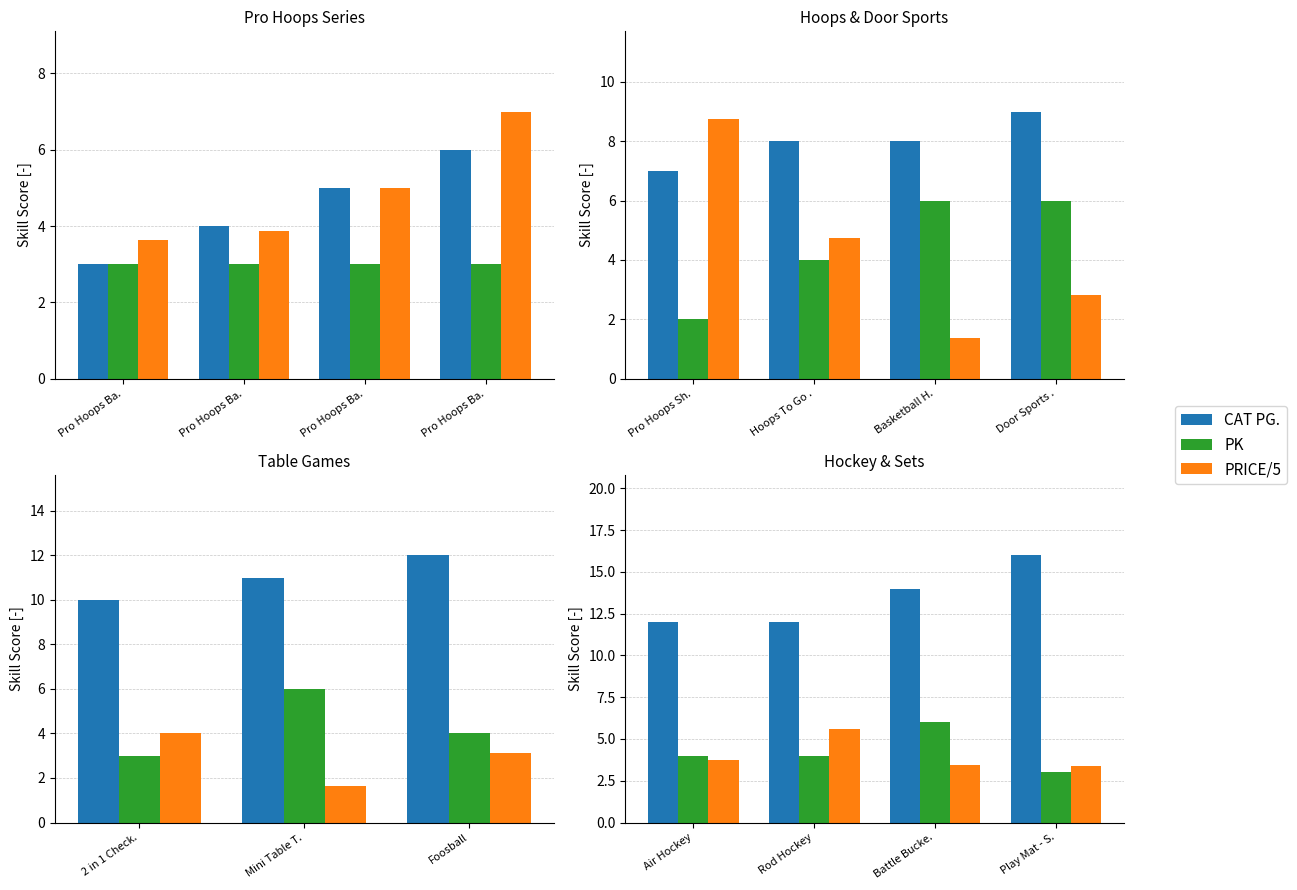

Which series has the largest range (max minus min)?

CAT PG.